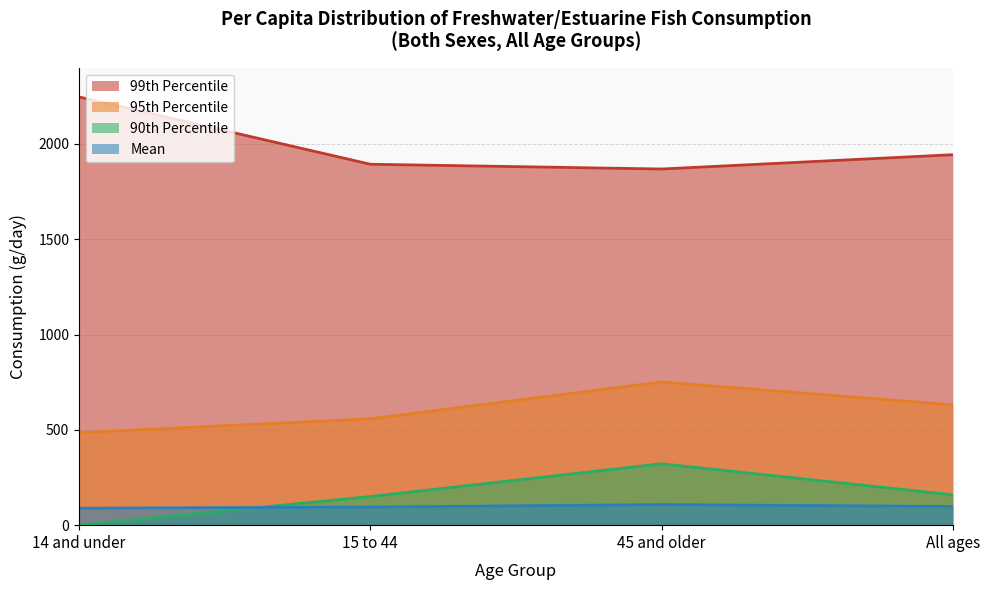

What is the label of the 1st point from the right?

All ages